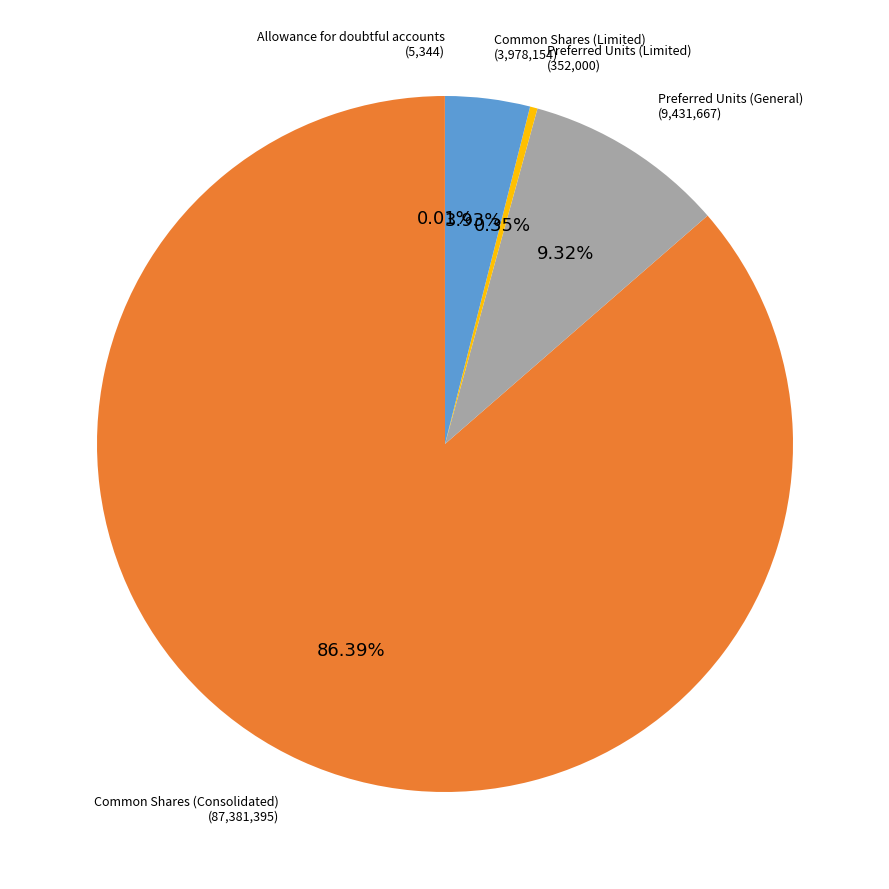

To the nearest percent, what percentage of the pie is Preferred Units (General)?

9%